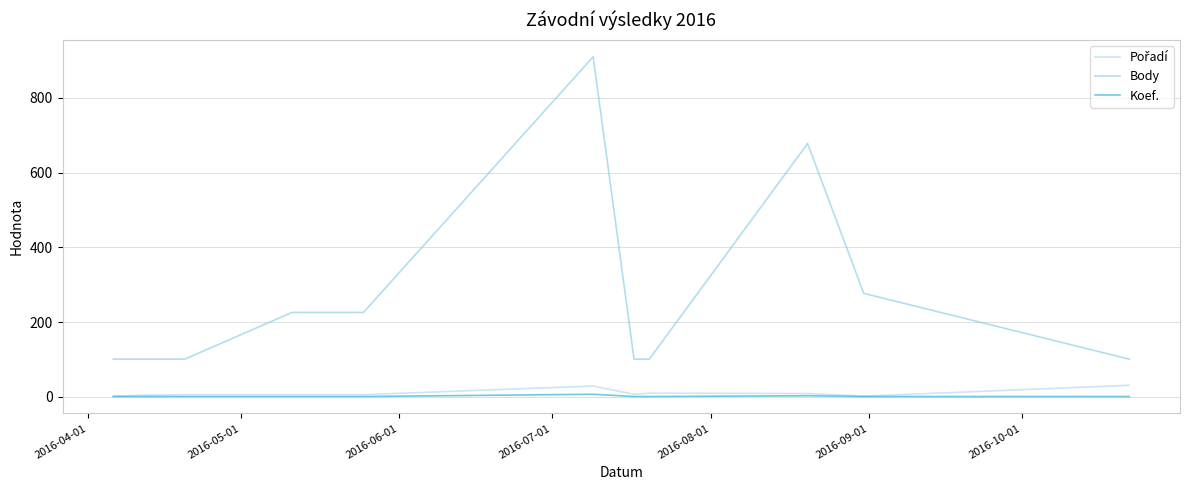

Which series has the largest total across all categories?

Body